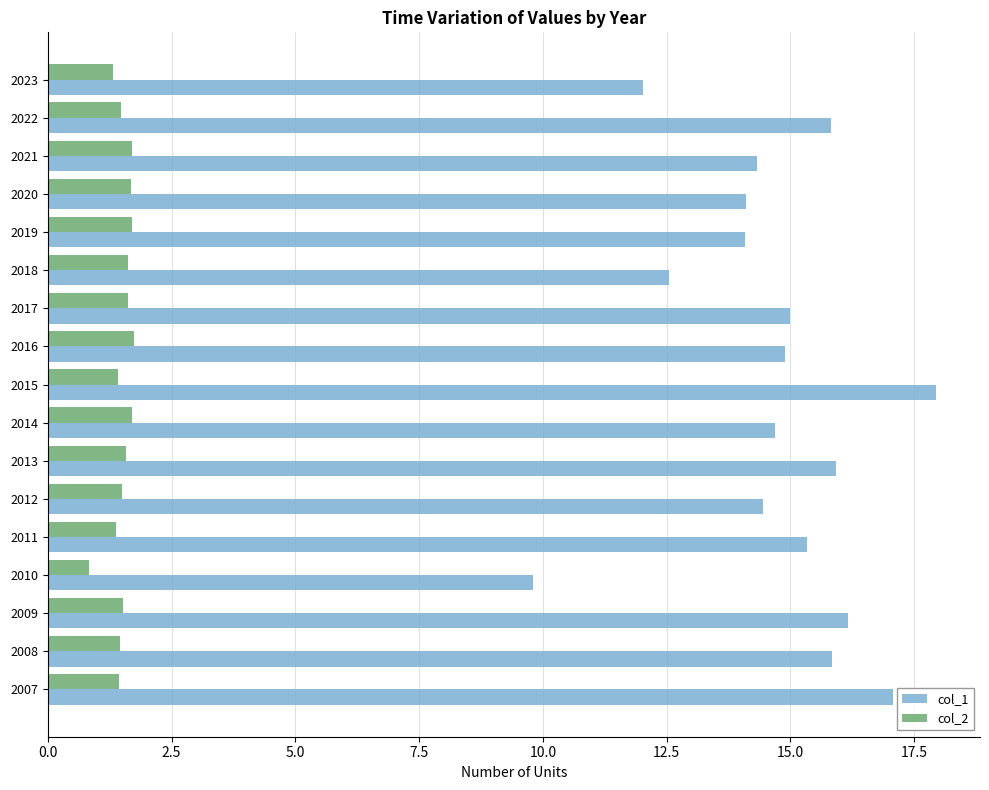

Rank the series by their maximum value, from lowest to highest.

col_2, col_1